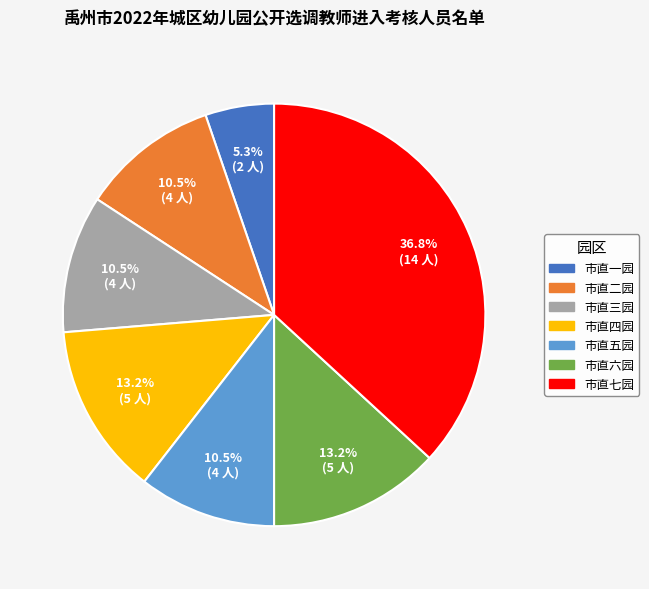

What is the ratio of the value at 市直一园 to the value at 市直五园?

0.5